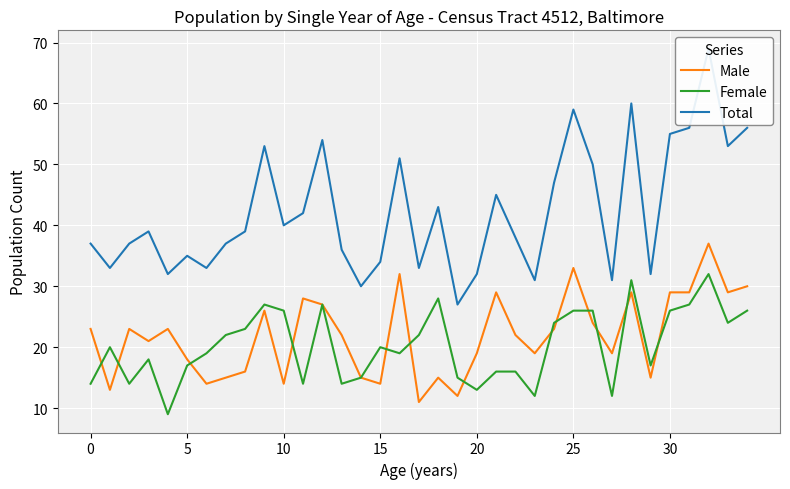

True or false: Male has a value of 31 at 20.

False